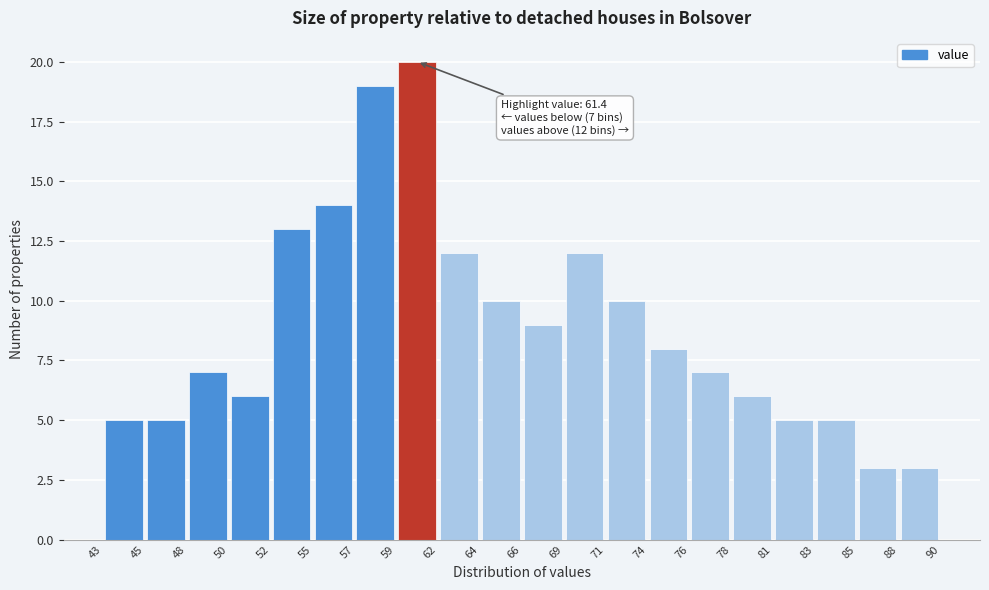

Over which range of the x-axis is the bar tallest?

59 to 62